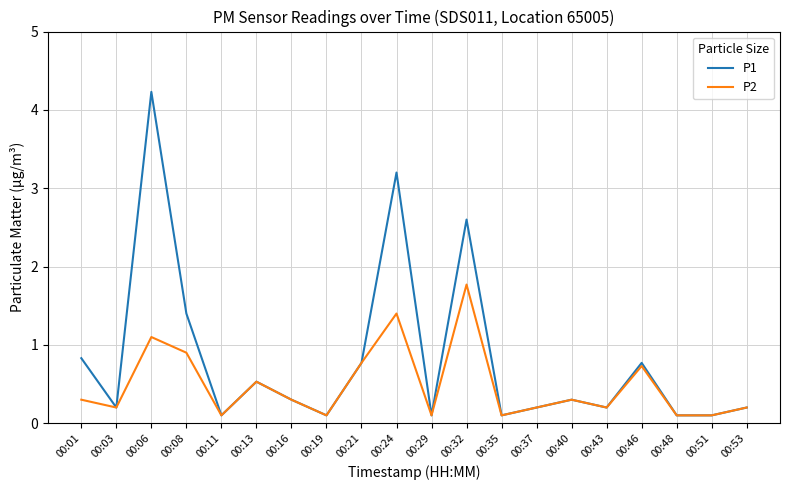

What value does the P1 series have at 00:43?

0.2